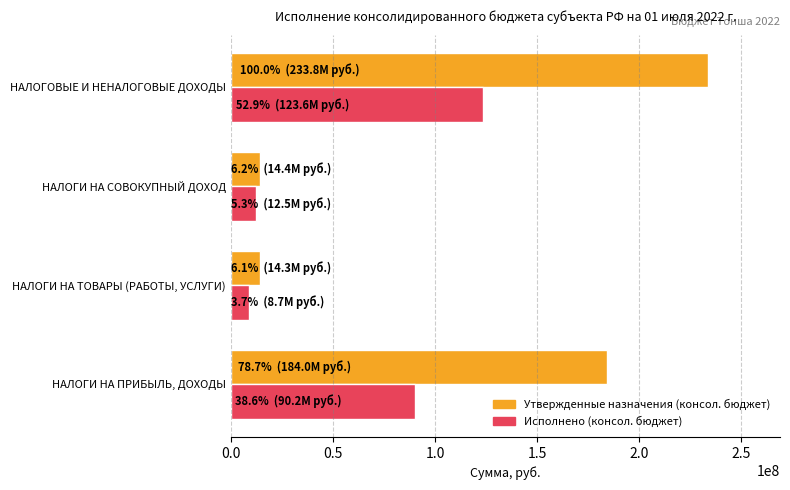

What are all the series names shown in the legend?

Утвержденные назначения (консол. бюджет), Исполнено (консол. бюджет)